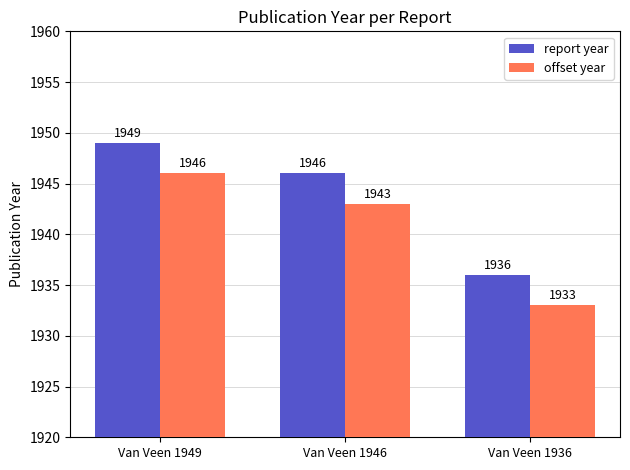

What is the difference between the highest and lowest values at Van Veen 1946?

3